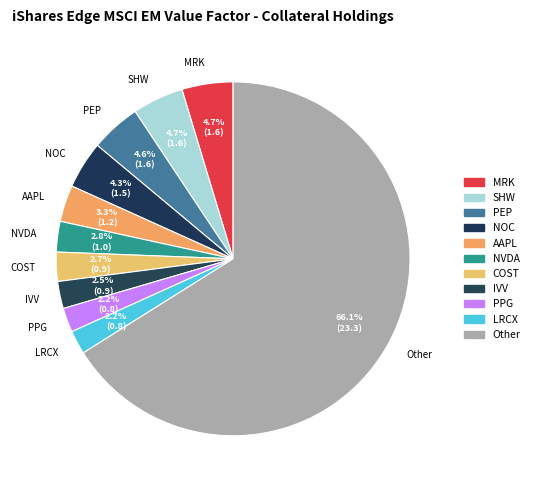

Does any single category account for the majority?

Yes